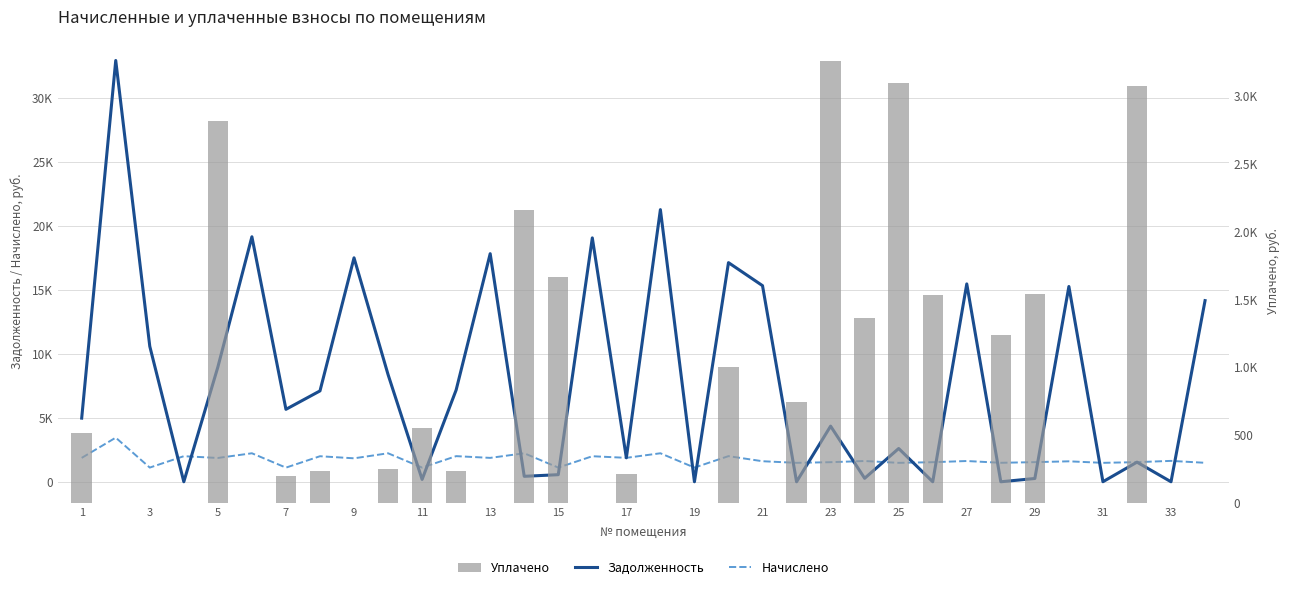

What is the spread (max minus min) of values at 23?

2818.9